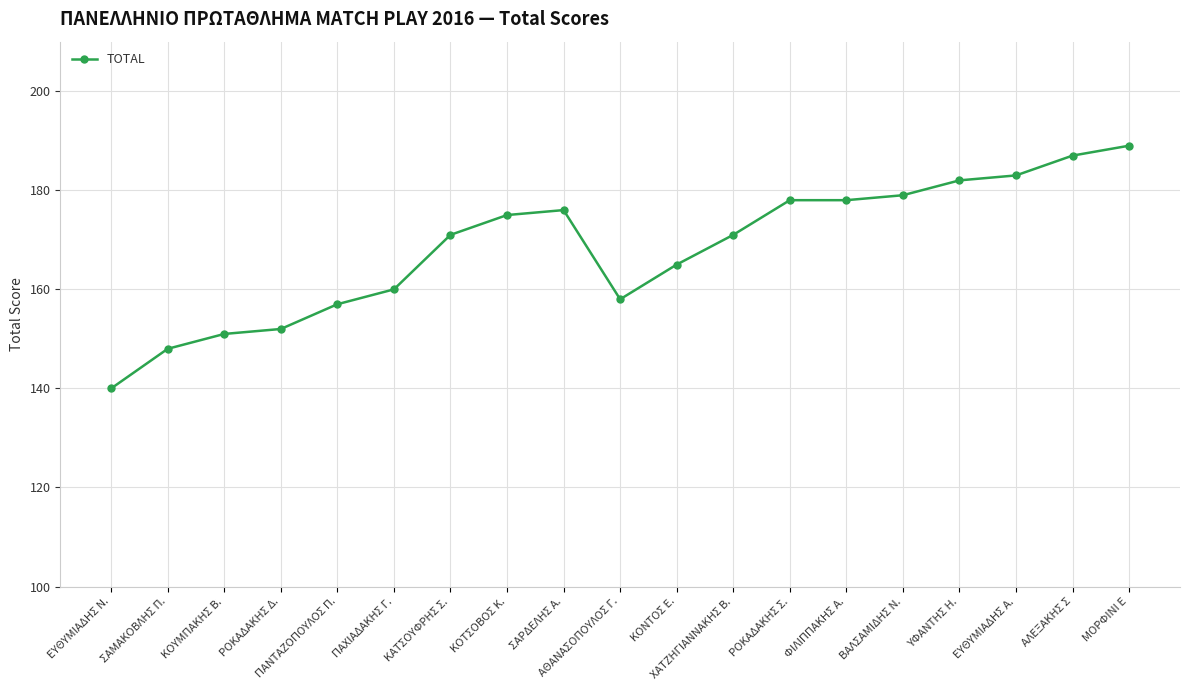

Read the value at ΥΦΑΝΤΗΣ Η., to the nearest 10.

180